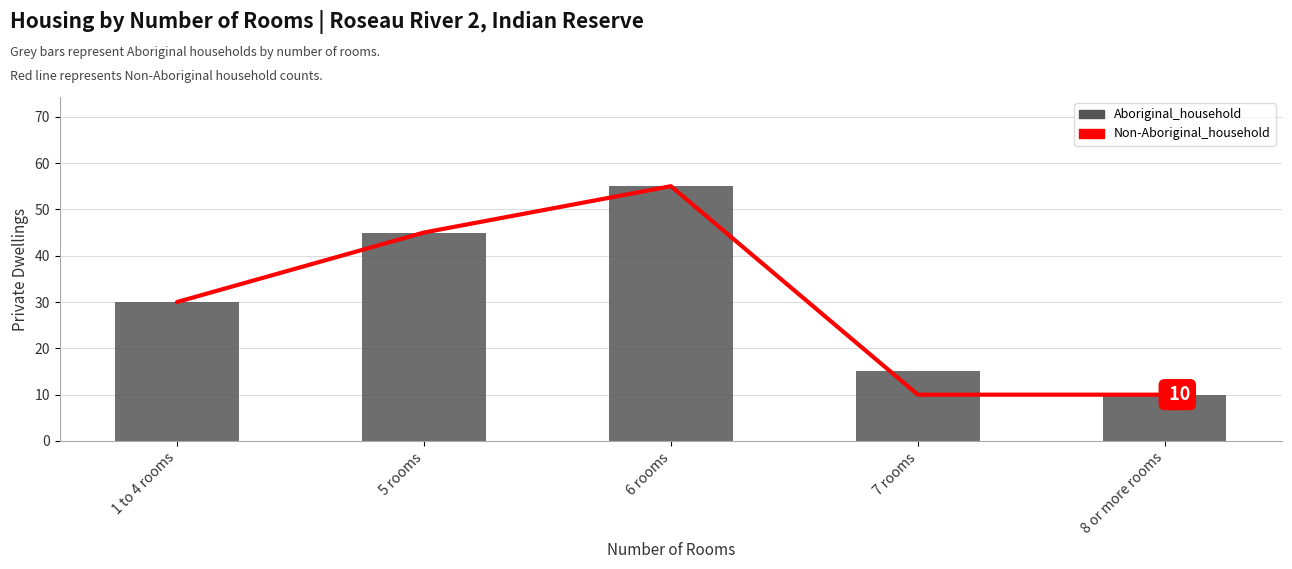

Which series has the largest total across all categories?

Aboriginal_household